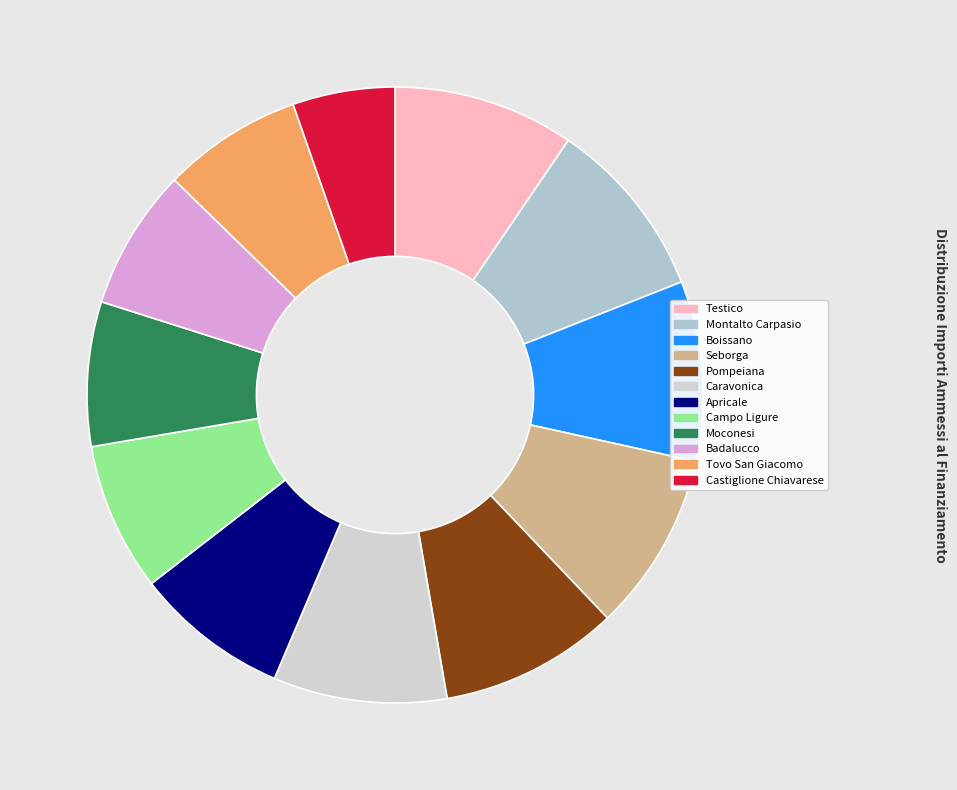

Is it true that Boissano is 9% of the pie?

True